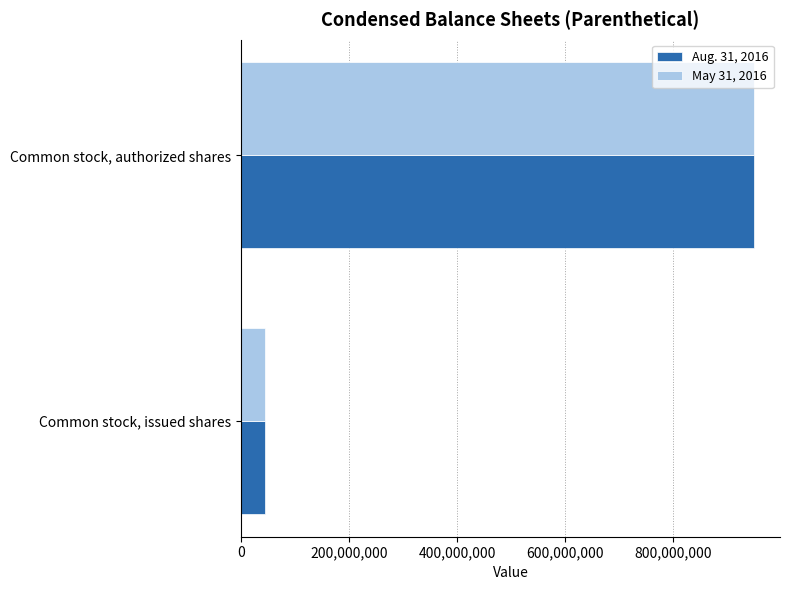

What is the sum of the Aug. 31, 2016 values at Common stock, issued shares and Common stock, authorized shares?

995411400